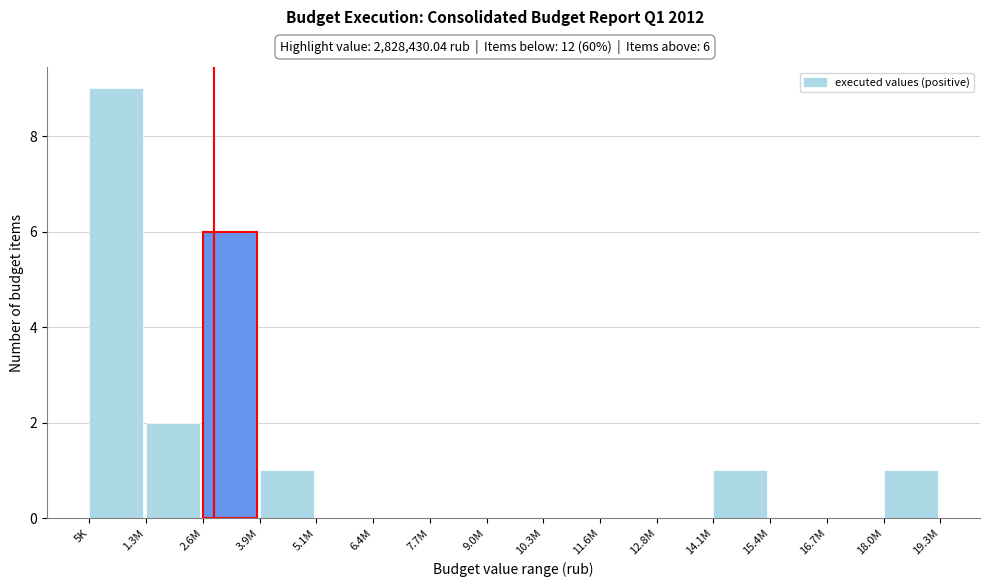

Reading right to left, what are all the values shown in this chart?

18.0M=1	16.7M=0	15.4M=0	14.1M=1	12.8M=0	11.6M=0	10.3M=0	9.0M=0	7.7M=0	6.4M=0	5.1M=0	3.9M=1	2.6M=6	1.3M=2	5K=9